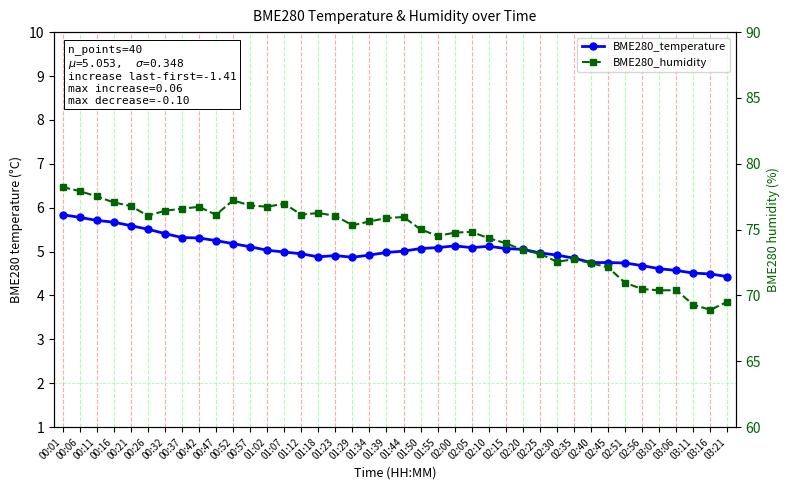

What is the label of the 27th point from the left?

02:15